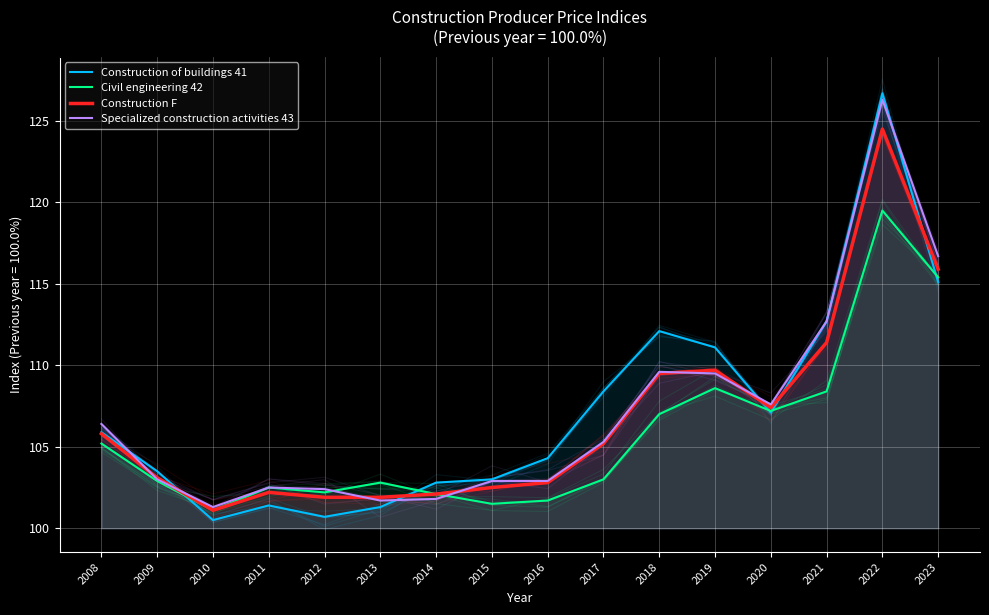

True or false: Construction F and Specialized construction activities 43 cross at least once.

True